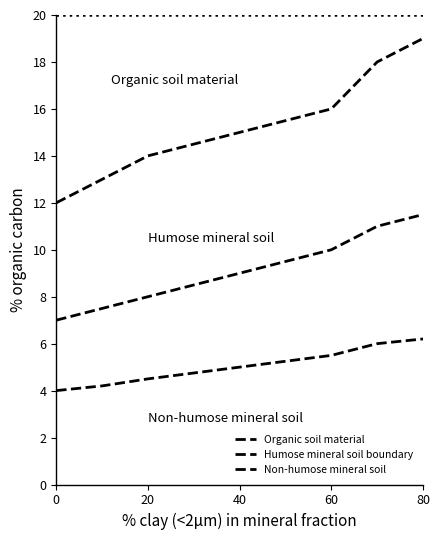

How many lines are shown in the chart?

3